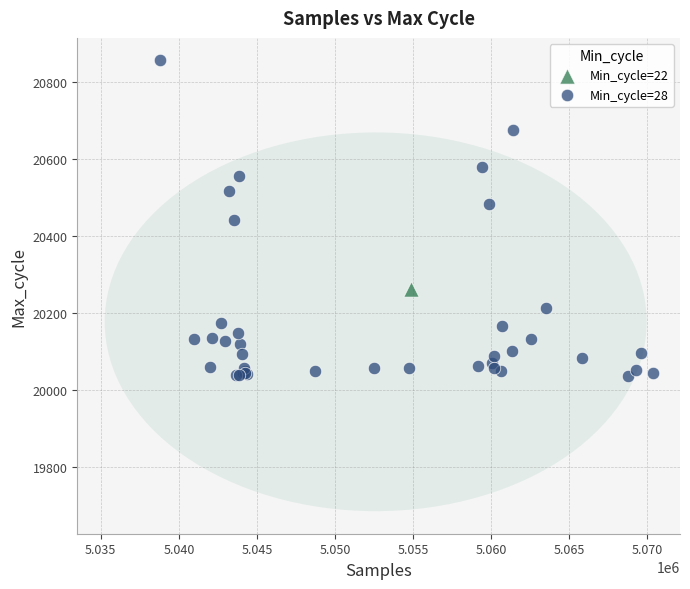

What are all the series names shown in the legend?

Min_cycle=22, Min_cycle=28